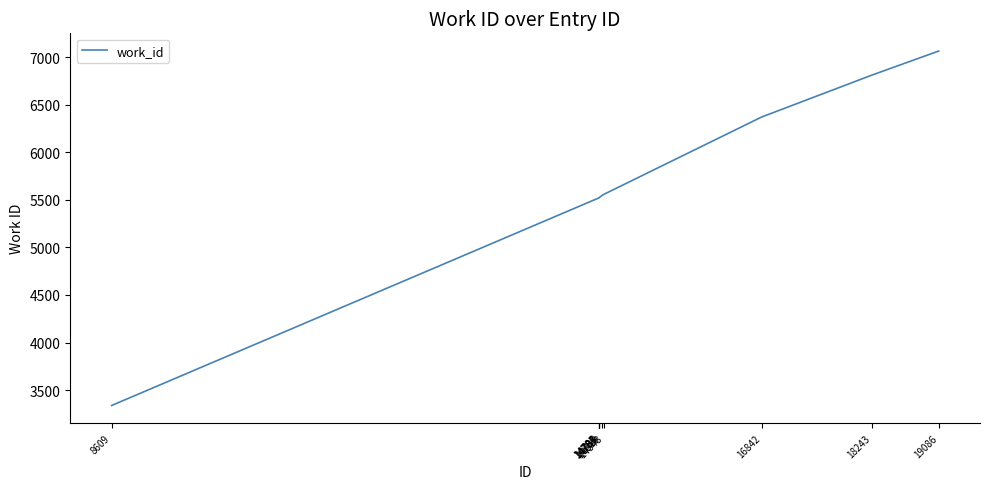

What is the difference between the maximum and minimum values?

3726